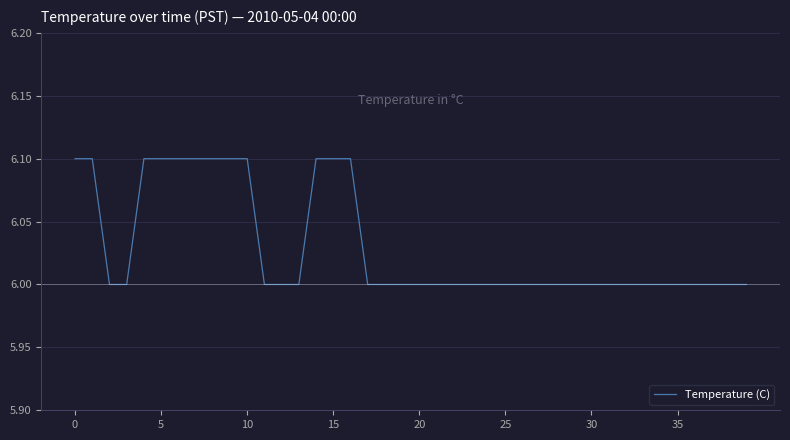

What is the greatest value displayed?

6.1